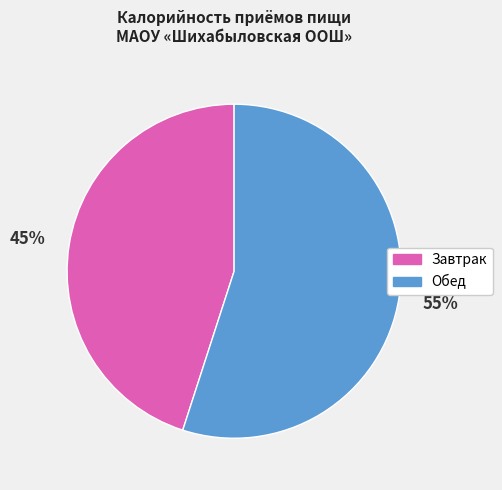

What is the smallest slice in the pie chart?

Завтрак